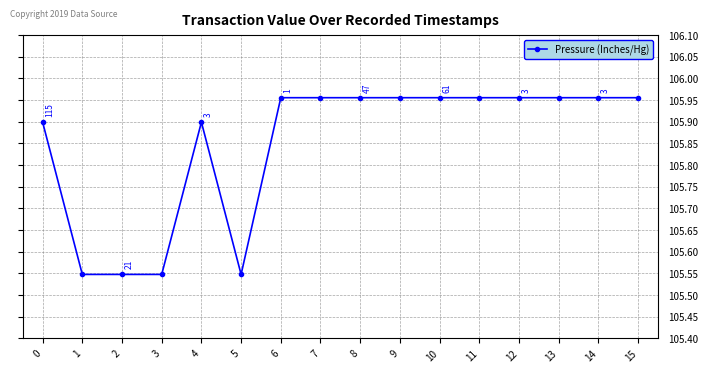

What is the smallest value displayed?

105.5